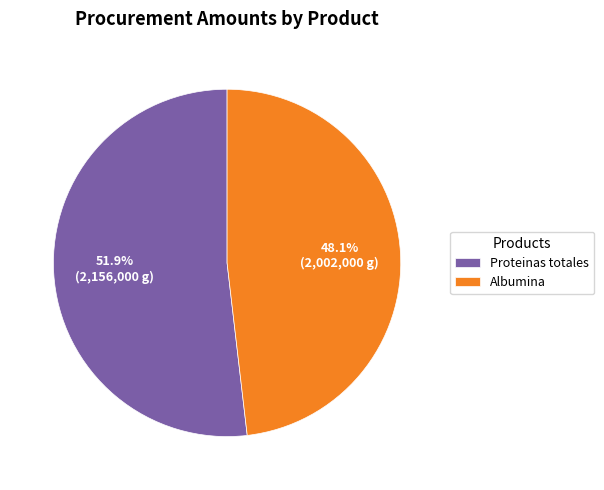

How many slices are in this pie chart?

2